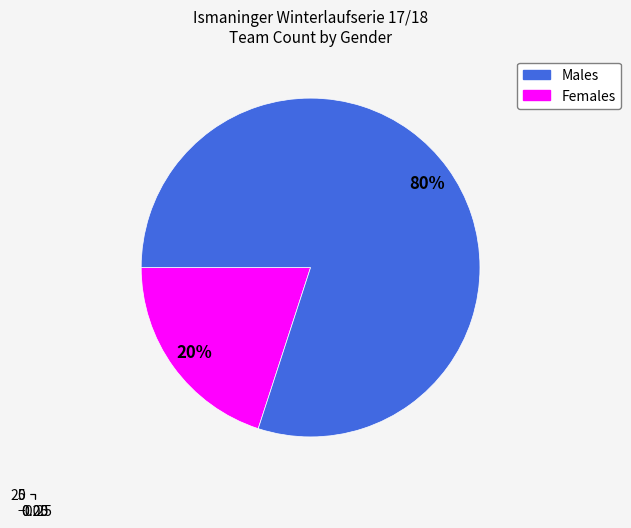

Approximately how many times larger is the value at W compared to M?

0.2